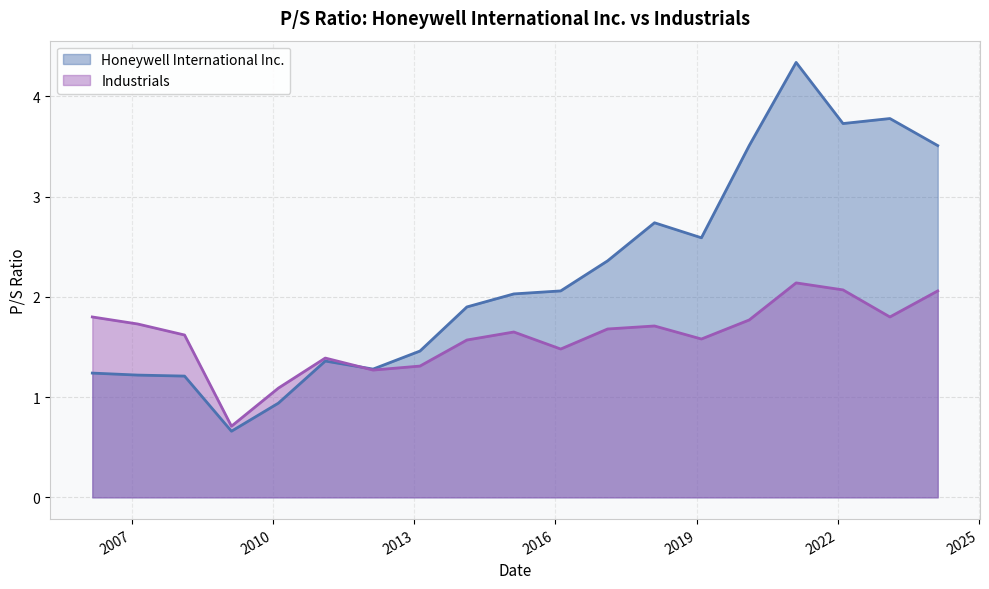

What is the sum of the Honeywell International Inc. values at 2012-02-17 and 2016-02-12?

3.3